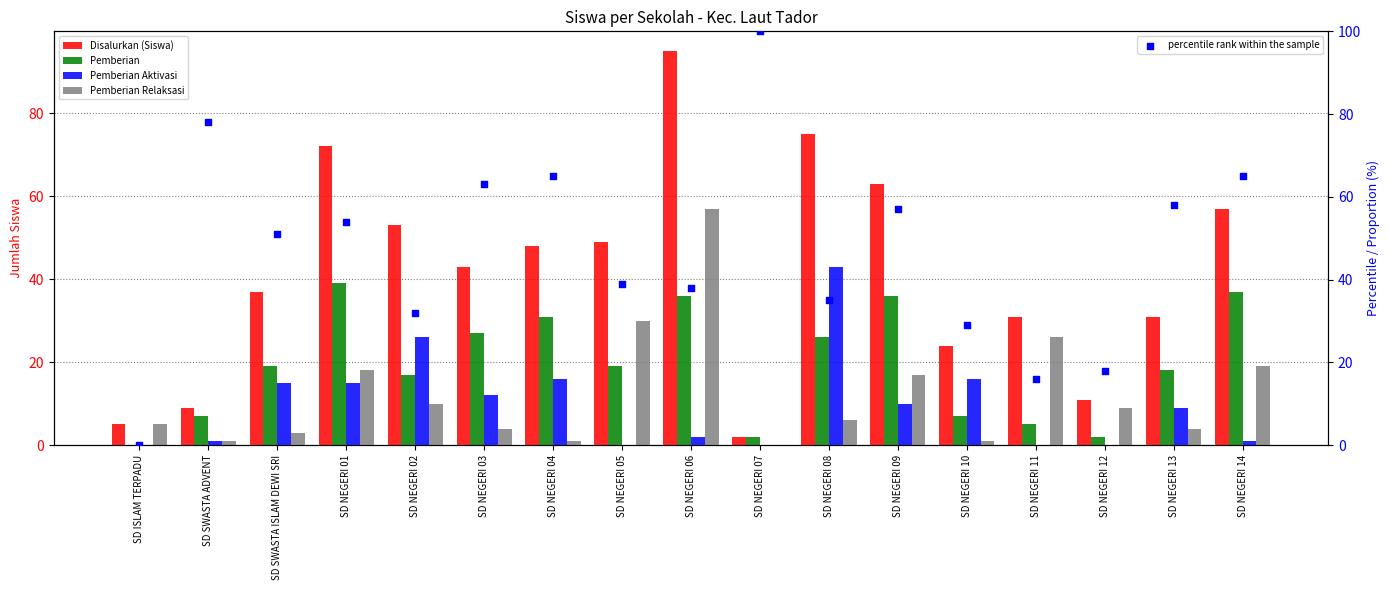

What is the total value across all series at SD SWASTA ISLAM DEWI SRI?

125